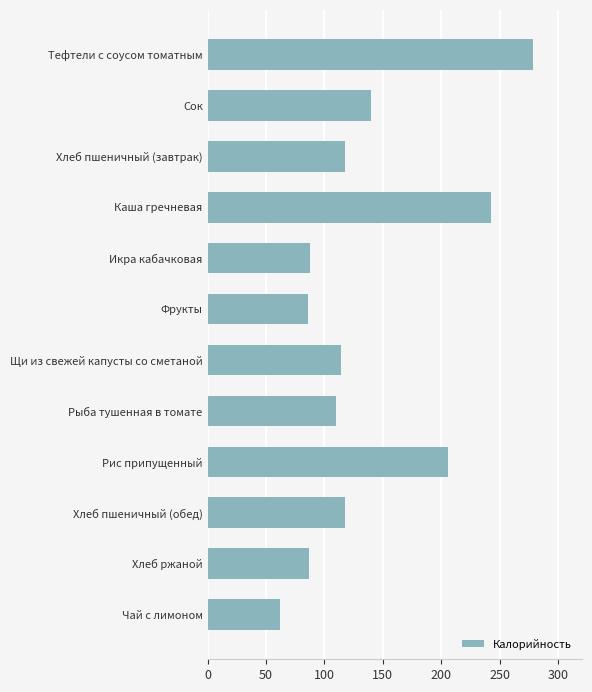

What is the greatest value displayed?

279.0